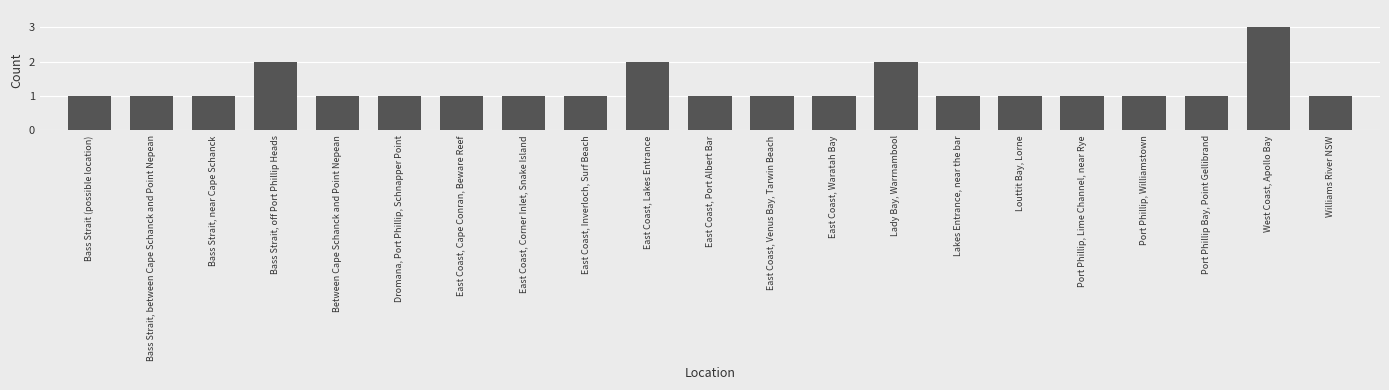

What is the average value?

1